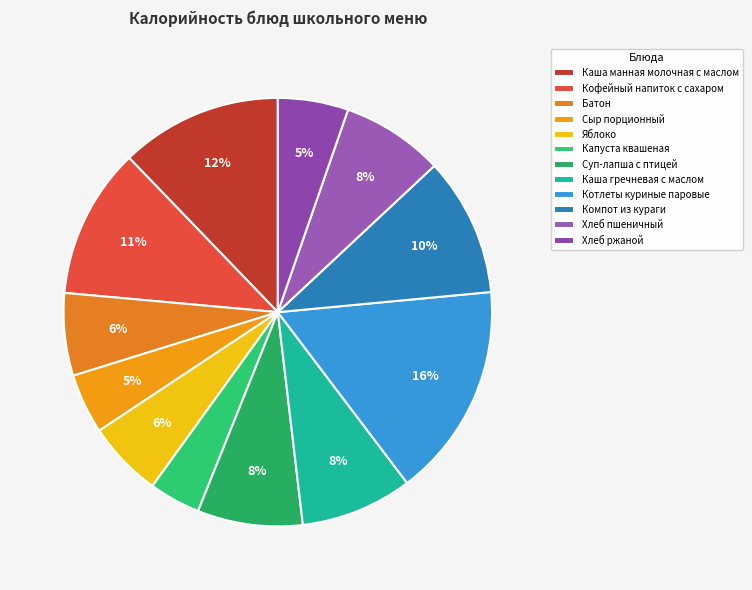

What is the largest slice in the pie chart?

Котлеты куриные паровые